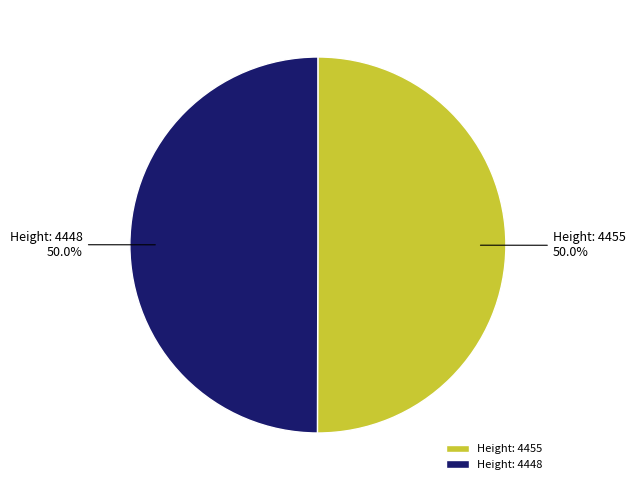

What is the total percentage of Height: 4448 and Height: 4455?

100.0%